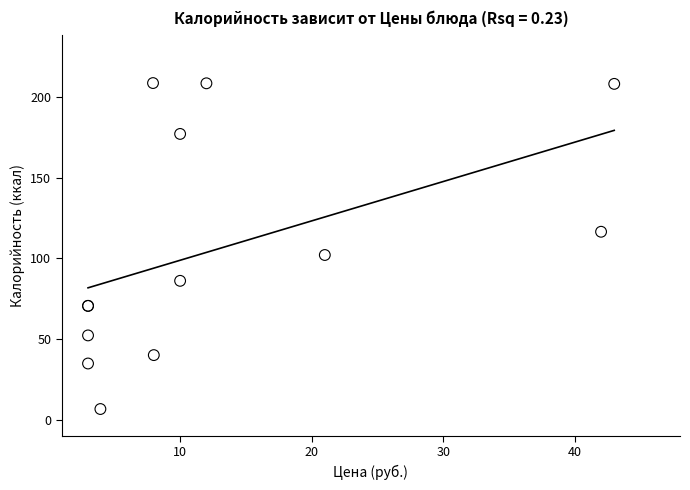

What Y value in the scatter plot is closest to 107?

102.0